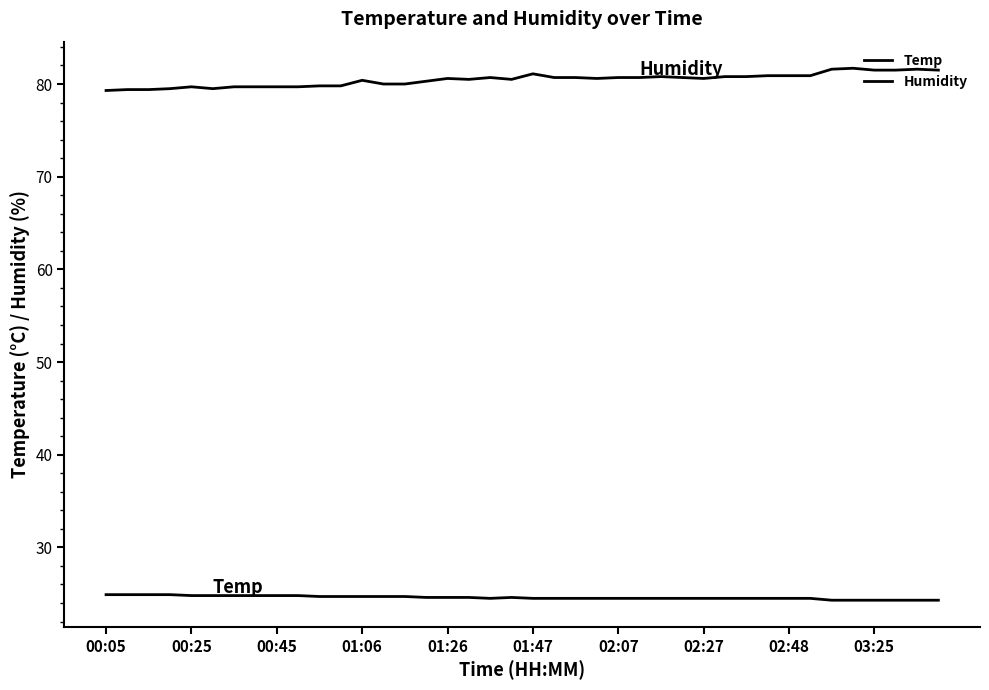

How many lines are shown in the chart?

2